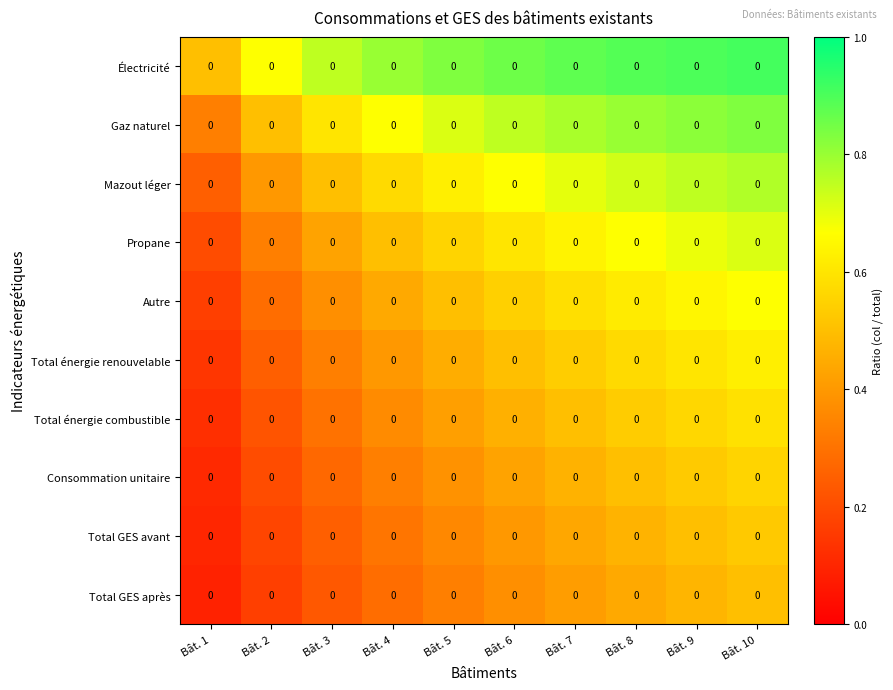

Reading left to right, what are all the values shown in this chart?

Électricité: Bât. 1=0.0	Bât. 2=0.0	Bât. 3=0.0	Bât. 4=0.0	Bât. 5=0.0	Bât. 6=0.0	Bât. 7=0.0	Bât. 8=0.0	Bât. 9=0.0	Bât. 10=0.0
Gaz naturel: Bât. 1=0.0	Bât. 2=0.0	Bât. 3=0.0	Bât. 4=0.0	Bât. 5=0.0	Bât. 6=0.0	Bât. 7=0.0	Bât. 8=0.0	Bât. 9=0.0	Bât. 10=0.0
Mazout léger: Bât. 1=0.0	Bât. 2=0.0	Bât. 3=0.0	Bât. 4=0.0	Bât. 5=0.0	Bât. 6=0.0	Bât. 7=0.0	Bât. 8=0.0	Bât. 9=0.0	Bât. 10=0.0
Propane: Bât. 1=0.0	Bât. 2=0.0	Bât. 3=0.0	Bât. 4=0.0	Bât. 5=0.0	Bât. 6=0.0	Bât. 7=0.0	Bât. 8=0.0	Bât. 9=0.0	Bât. 10=0.0
Autre: Bât. 1=0.0	Bât. 2=0.0	Bât. 3=0.0	Bât. 4=0.0	Bât. 5=0.0	Bât. 6=0.0	Bât. 7=0.0	Bât. 8=0.0	Bât. 9=0.0	Bât. 10=0.0
Total énergie renouvelable: Bât. 1=0.0	Bât. 2=0.0	Bât. 3=0.0	Bât. 4=0.0	Bât. 5=0.0	Bât. 6=0.0	Bât. 7=0.0	Bât. 8=0.0	Bât. 9=0.0	Bât. 10=0.0
Total énergie combustible: Bât. 1=0.0	Bât. 2=0.0	Bât. 3=0.0	Bât. 4=0.0	Bât. 5=0.0	Bât. 6=0.0	Bât. 7=0.0	Bât. 8=0.0	Bât. 9=0.0	Bât. 10=0.0
Consommation unitaire: Bât. 1=0.0	Bât. 2=0.0	Bât. 3=0.0	Bât. 4=0.0	Bât. 5=0.0	Bât. 6=0.0	Bât. 7=0.0	Bât. 8=0.0	Bât. 9=0.0	Bât. 10=0.0
Total GES avant: Bât. 1=0.0	Bât. 2=0.0	Bât. 3=0.0	Bât. 4=0.0	Bât. 5=0.0	Bât. 6=0.0	Bât. 7=0.0	Bât. 8=0.0	Bât. 9=0.0	Bât. 10=0.0
Total GES après: Bât. 1=0.0	Bât. 2=0.0	Bât. 3=0.0	Bât. 4=0.0	Bât. 5=0.0	Bât. 6=0.0	Bât. 7=0.0	Bât. 8=0.0	Bât. 9=0.0	Bât. 10=0.0